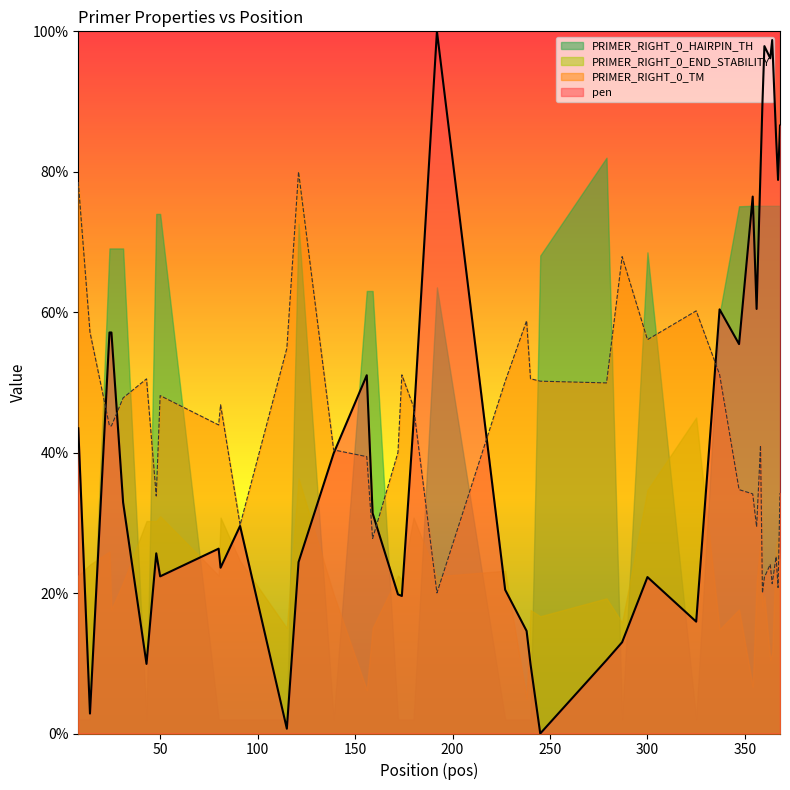

The value of pen at 245 is 0.0. True or false?

True